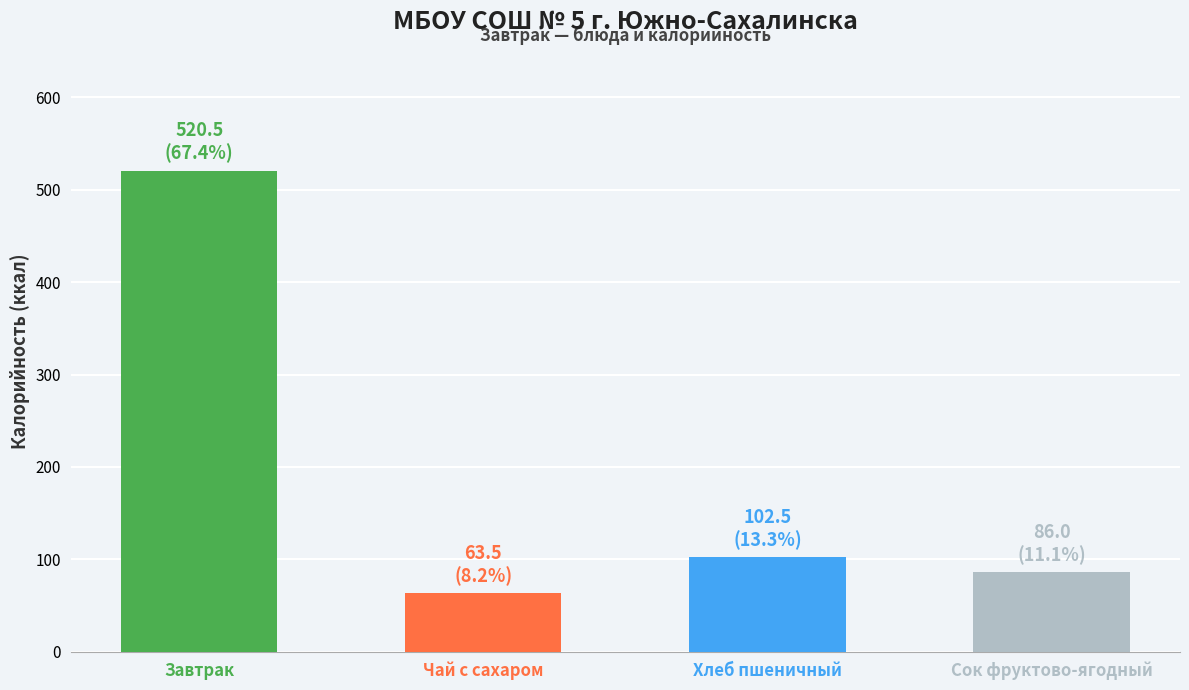

What is the average value?

193.1